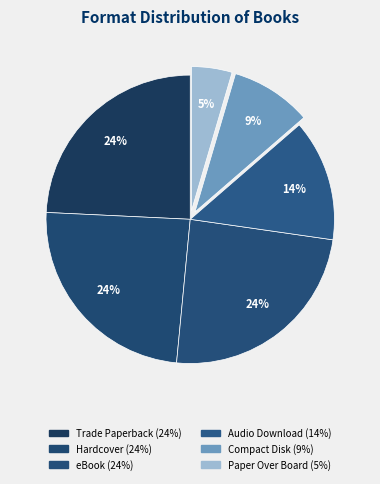

True or false: Compact Disk accounts for 9% of the total.

True